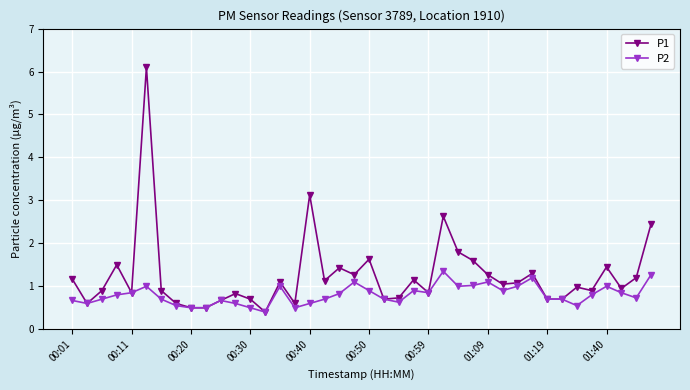

How many data points does each series have?

40